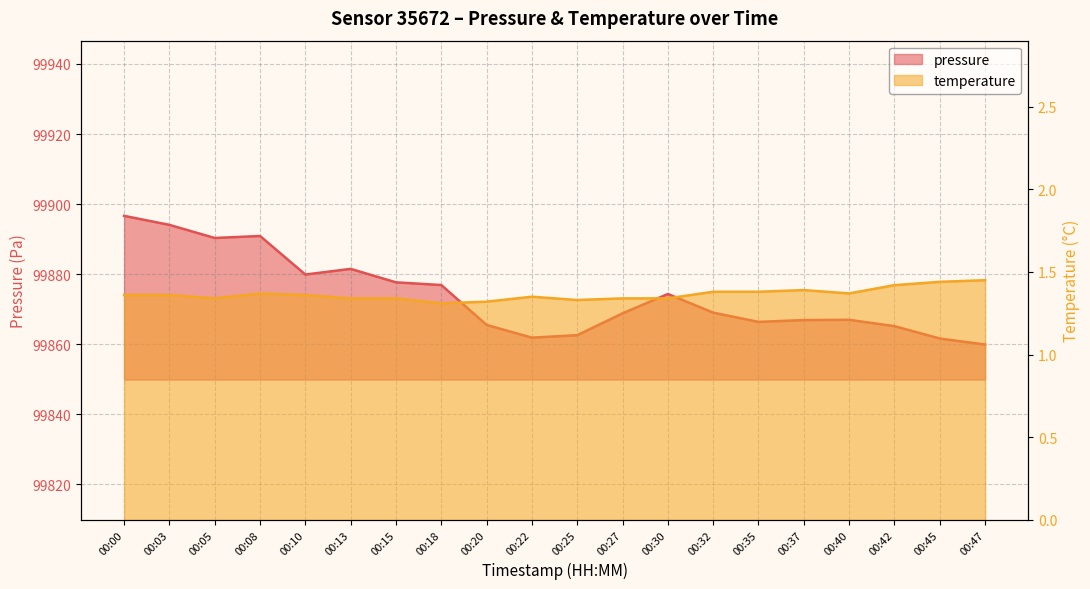

Reading right to left, transcribe all the data shown in this chart.

pressure: 99859.9	99861.6	99865.2	99867.0	99866.9	99866.4	99869.0	99874.4	99868.8	99862.6	99861.9	99865.5	99876.9	99877.7	99881.5	99879.9	99890.9	99890.3	99894.1	99896.7
temperature: 1.4	1.4	1.4	1.4	1.4	1.4	1.4	1.3	1.3	1.3	1.4	1.3	1.3	1.3	1.3	1.4	1.4	1.3	1.4	1.4